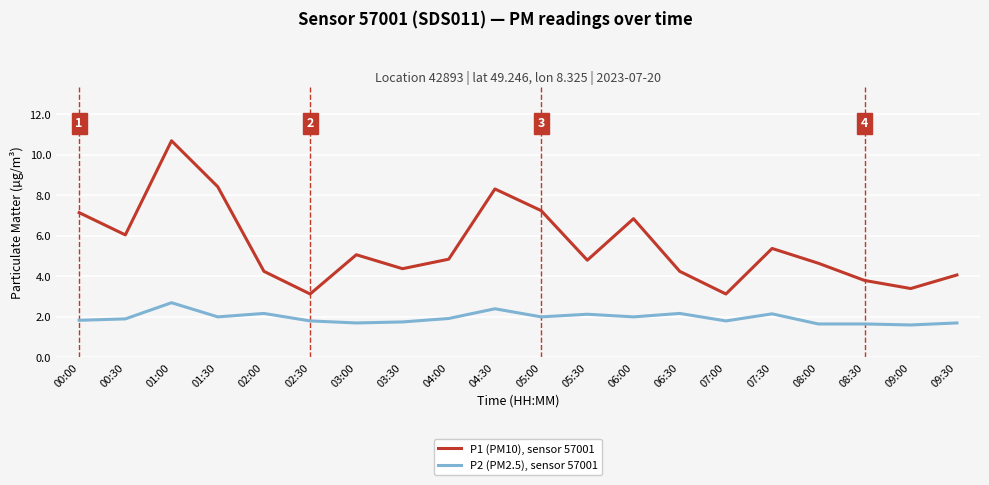

True or false: P1 (PM10), sensor 57001 has more than 0 points higher than both neighbors.

True